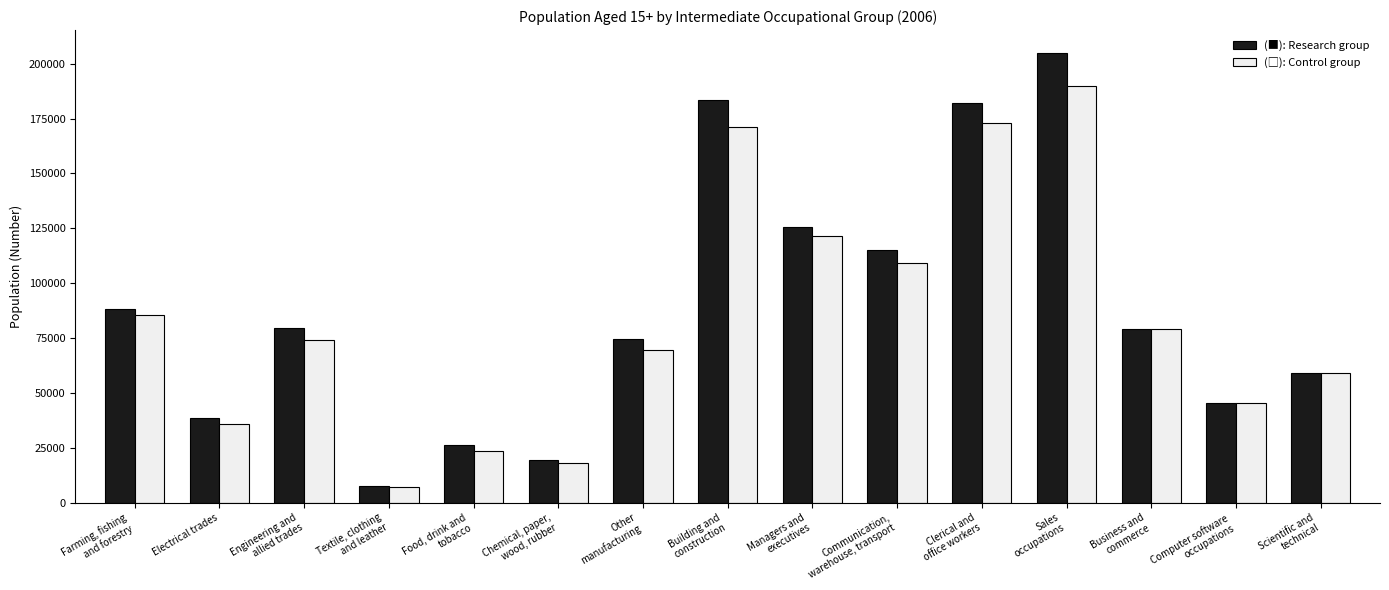

What is the greatest value displayed?

205102